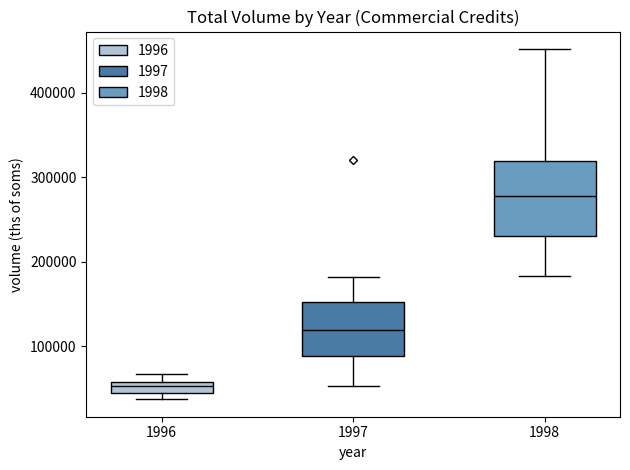

Which box has the highest median line?

1998